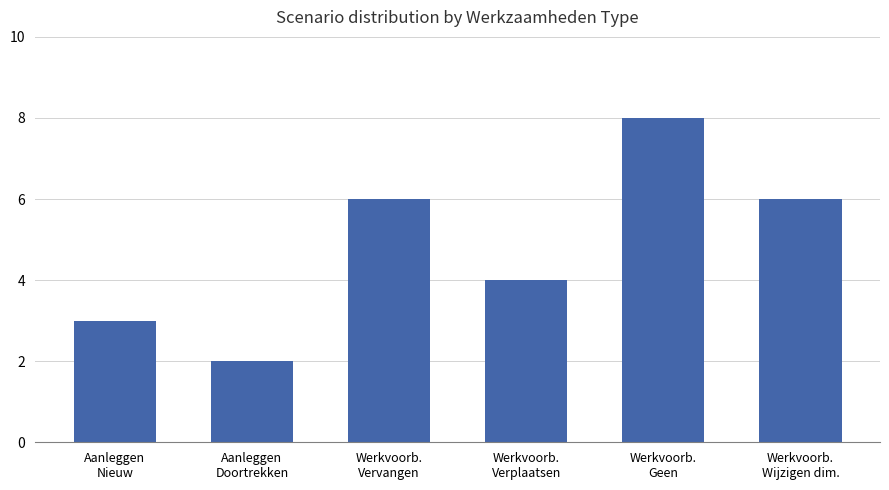

Reading left to right, what are all the values shown in this chart?

Aanleggen
Nieuw=3	Aanleggen
Doortrekken=2	Werkvoorb.
Vervangen=6	Werkvoorb.
Verplaatsen=4	Werkvoorb.
Geen=8	Werkvoorb.
Wijzigen dim.=6